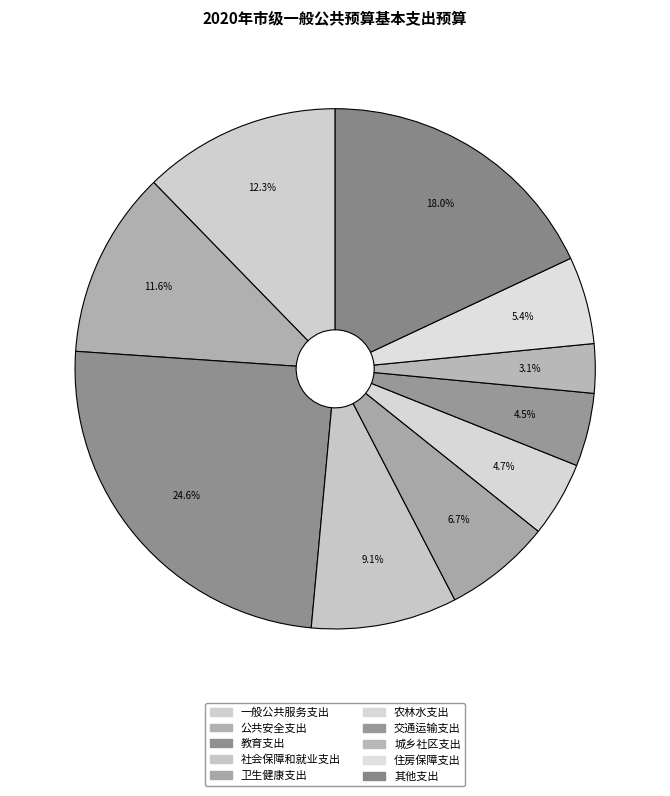

True or false: 农林水支出 accounts for 5% of the total.

True